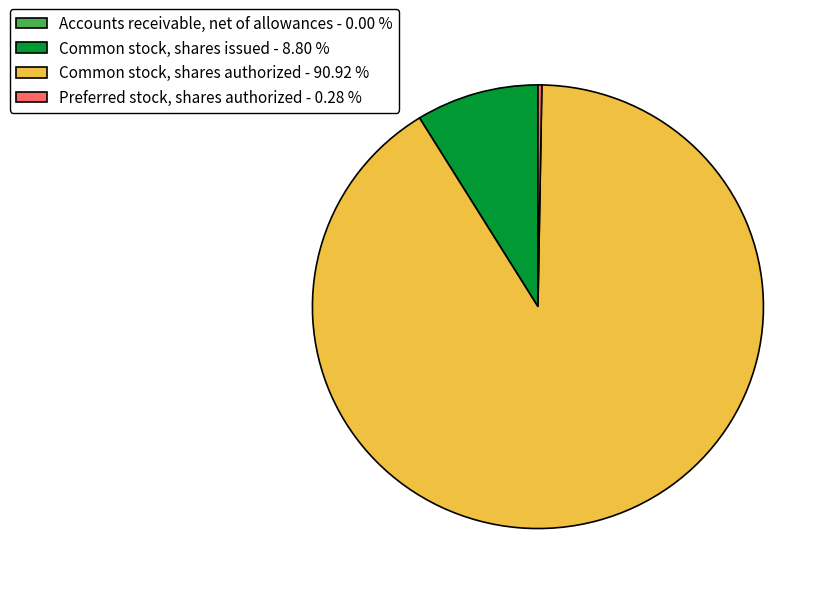

Is the sum of Common stock, shares issued - 8.80 % and Common stock, shares authorized - 90.92 % greater than half?

Yes